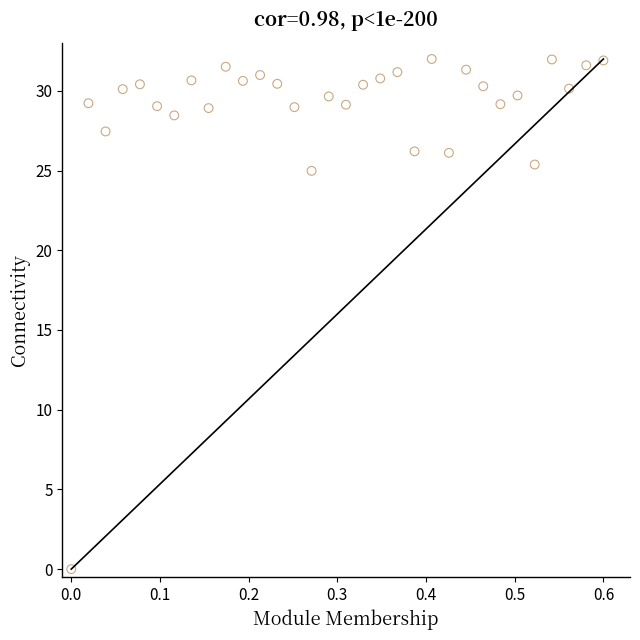

What Y value in the scatter plot is closest to 16?

25.0